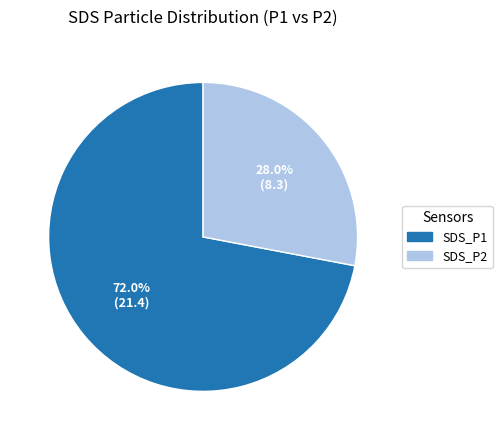

Is there any slice that represents more than half of the pie?

Yes